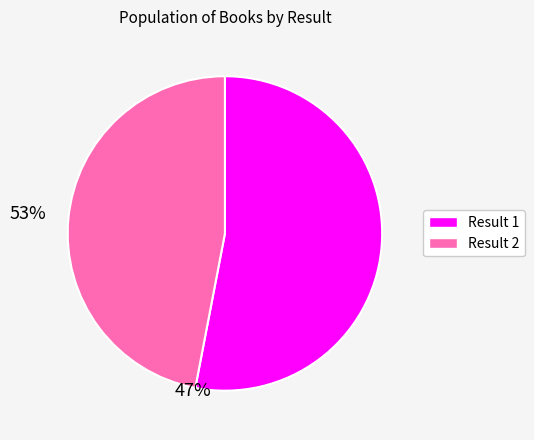

Is there any slice that represents more than half of the pie?

Yes